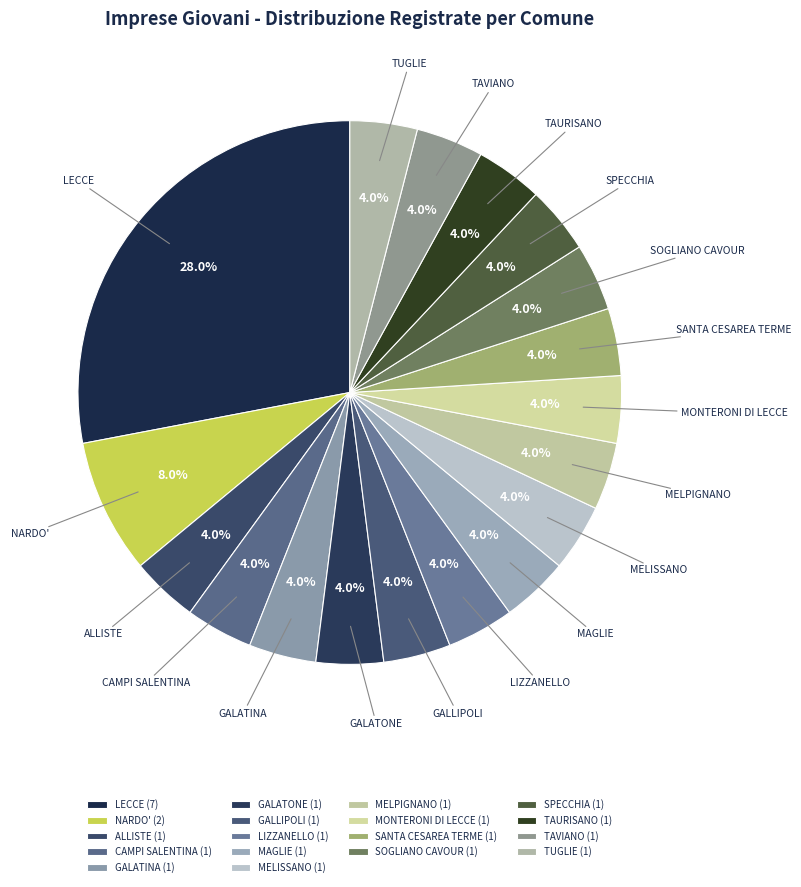

What percentage is the TAURISANO slice, to the nearest percent?

4%